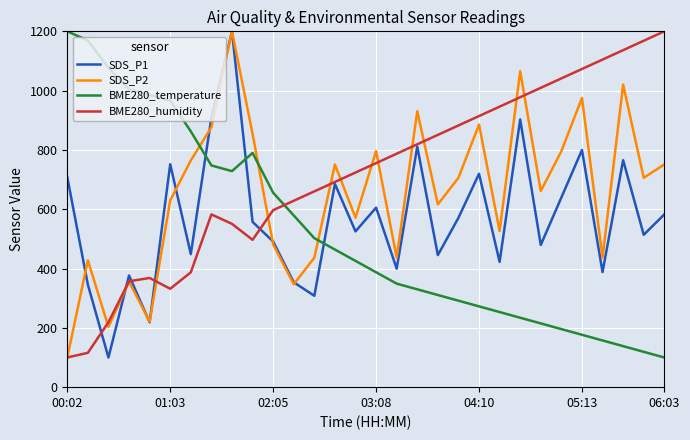

How many times do SDS_P1 and BME280_temperature cross each other?

3